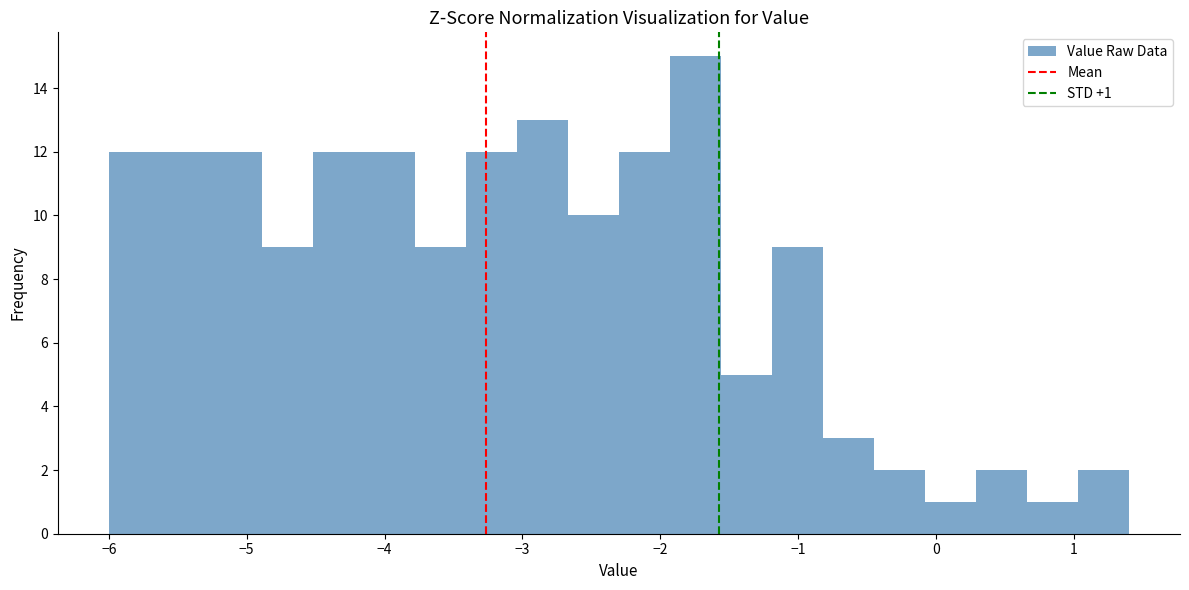

Around what value on the x-axis is the tallest bar? Give the approximate position of its centre, as read against the axis.

-1.7